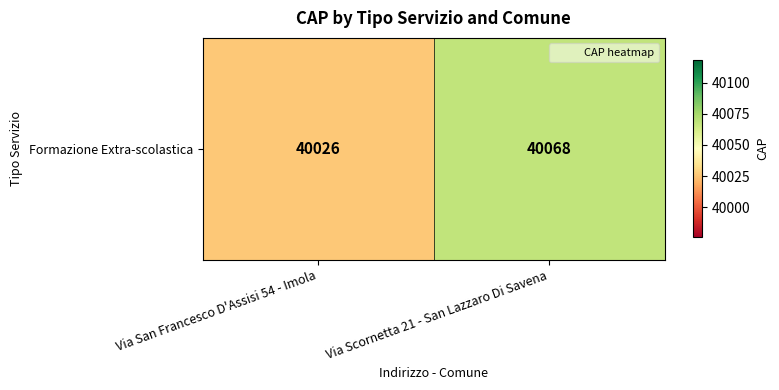

List the labels in order of value, largest first.

Via Scornetta 21 - San Lazzaro Di Savena, Via San Francesco D'Assisi 54 - Imola